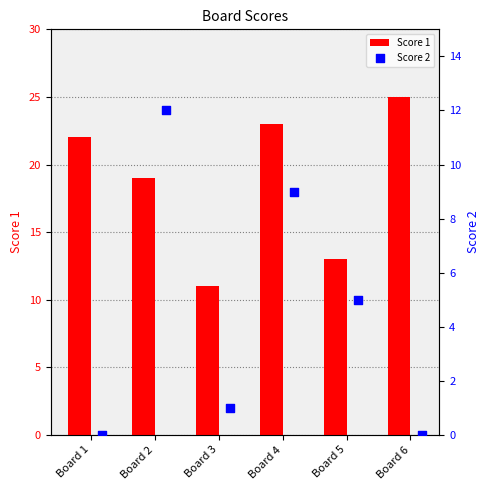

The Score 1 series shows 11 at Board 3. True or false?

True